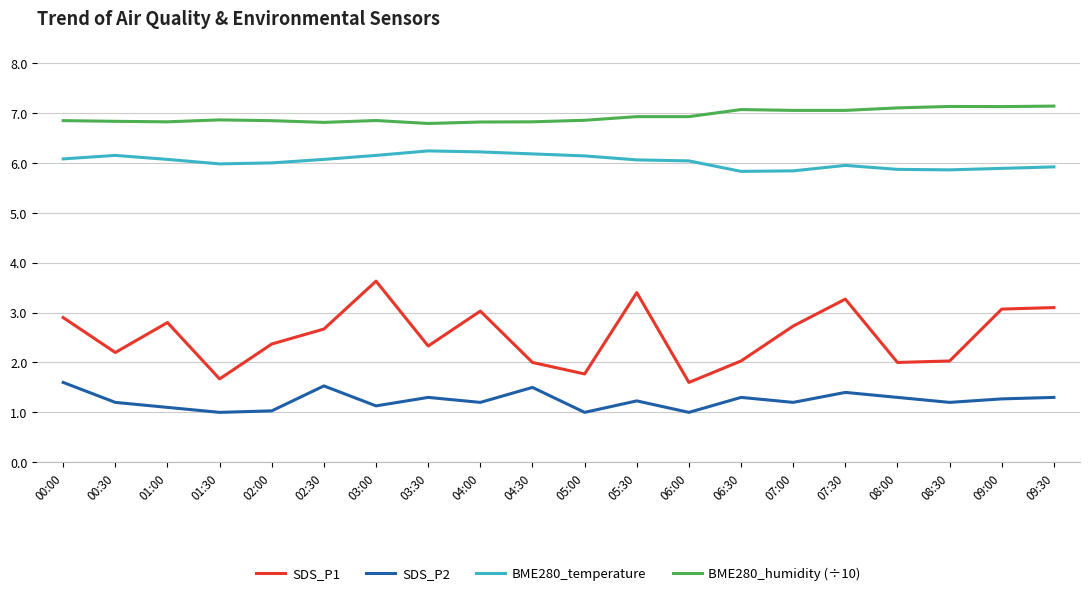

Which series has the largest total across all categories?

BME280_humidity (÷10)